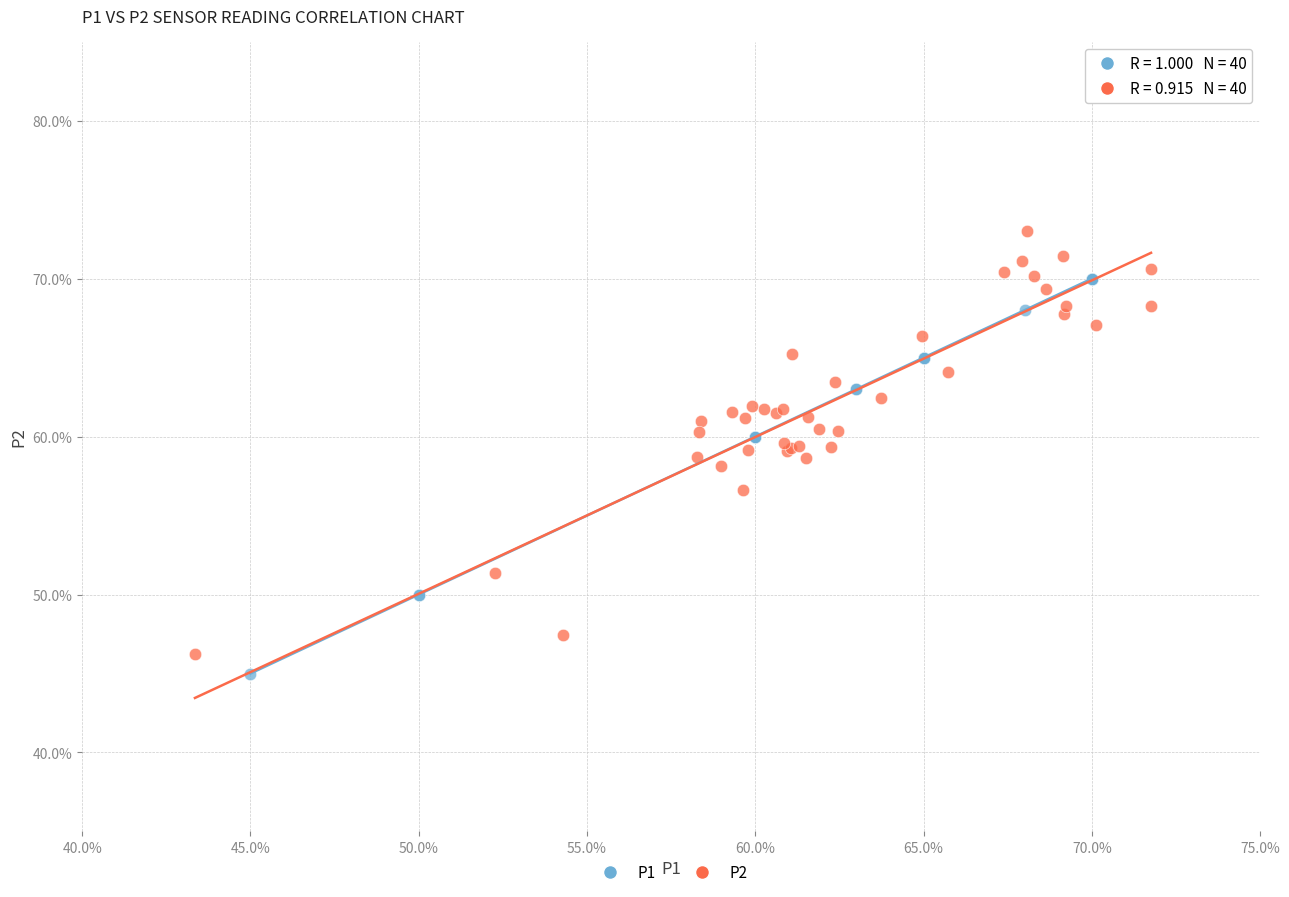

Which series has the widest spread of Y values?

P2